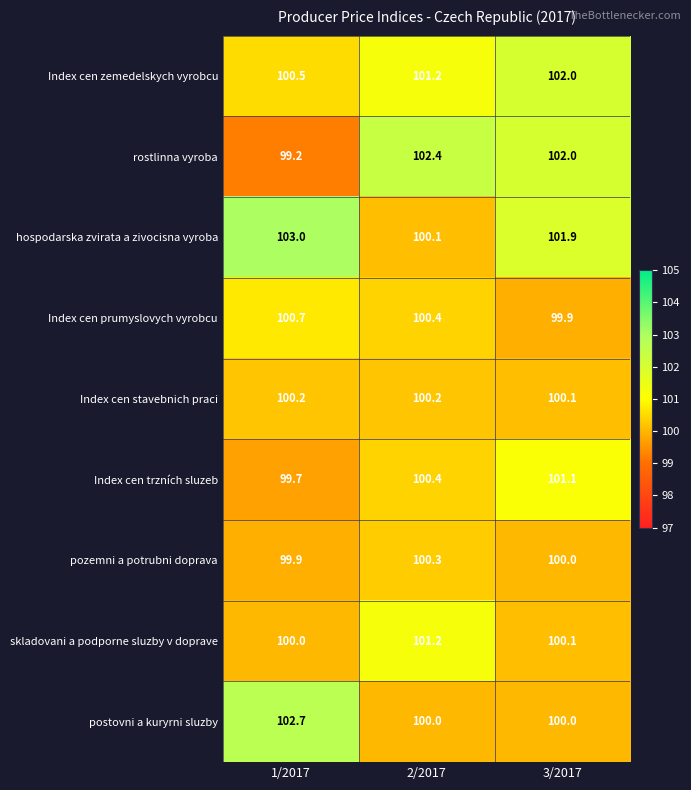

Which series has the largest range (max minus min)?

rostlinna vyroba